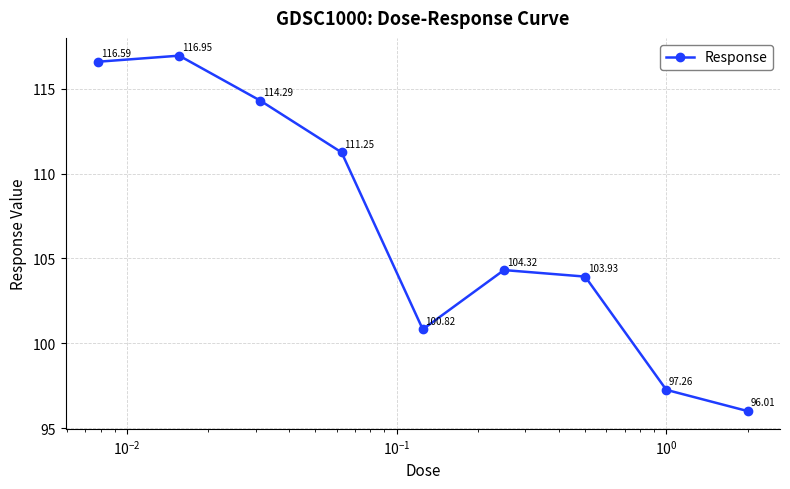

What is the maximum value shown in the chart?

116.9